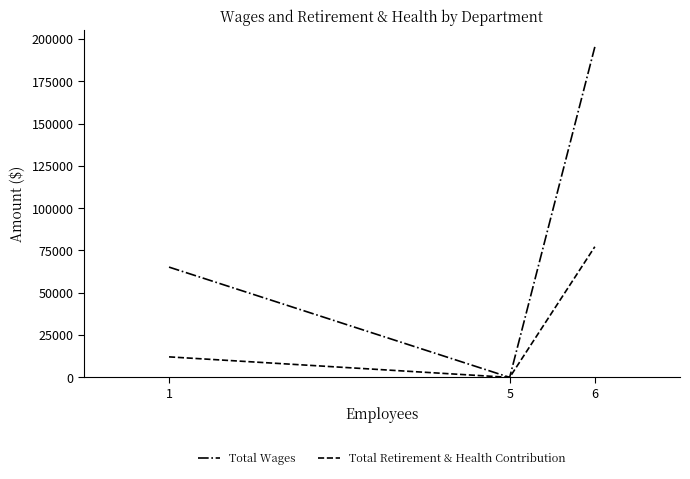

Reading left to right, extract all data points from this chart.

Total Wages: 1=65183	5=0	6=195325
Total Retirement & Health Contribution: 1=12127	5=0	6=77234